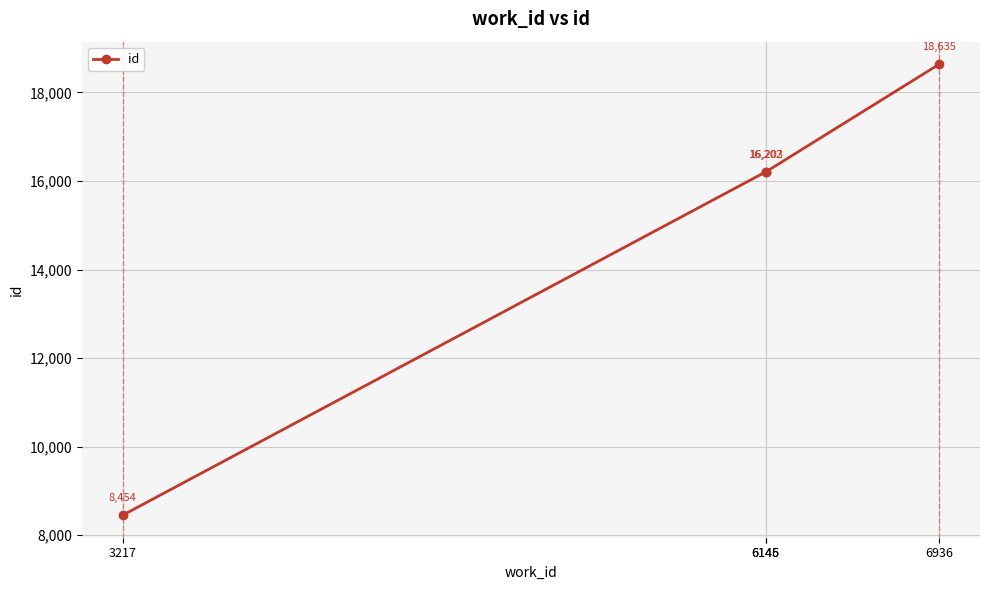

Is it true that the value at 6145 is 16202?

True